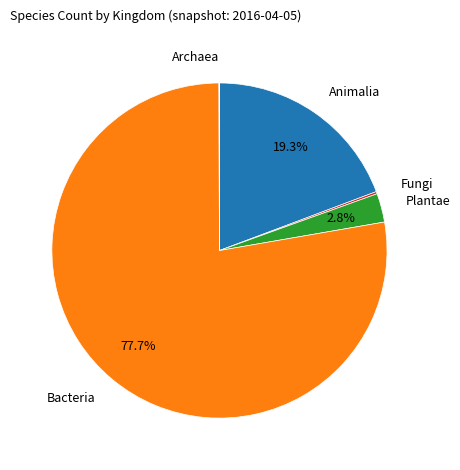

Is there any slice that represents more than half of the pie?

Yes